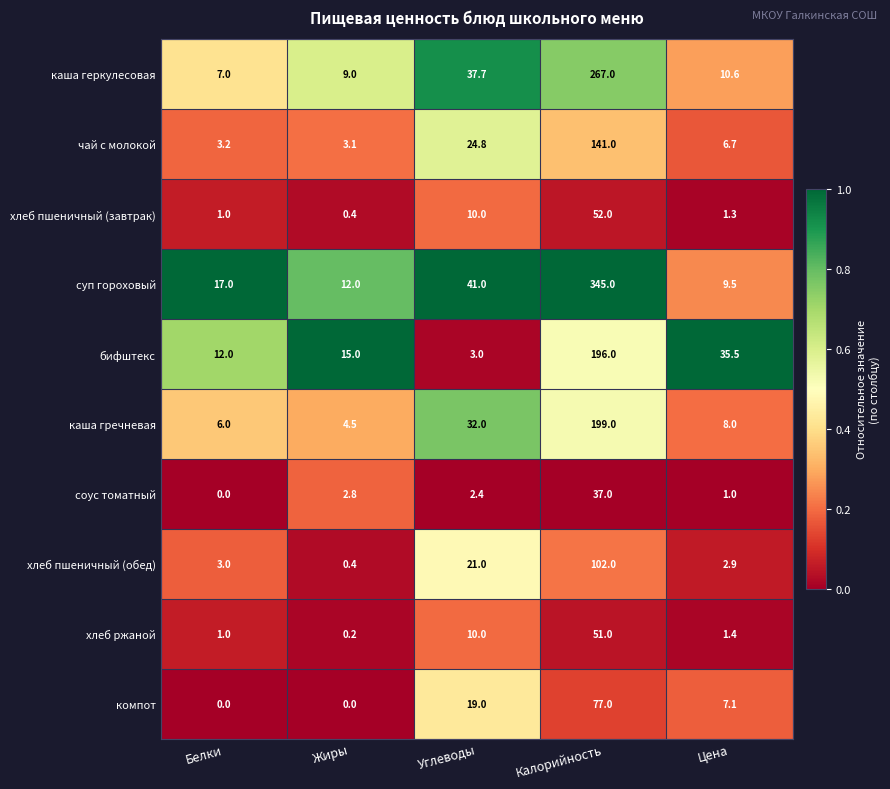

Where is бифштекс nearest to the value 99?

Цена